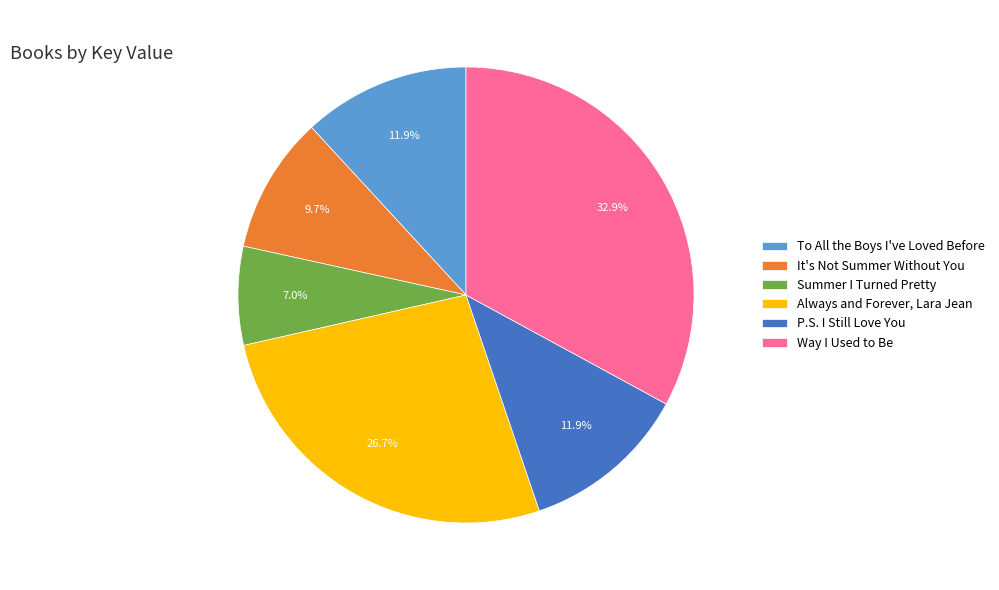

Is Summer I Turned Pretty the majority of the pie?

No